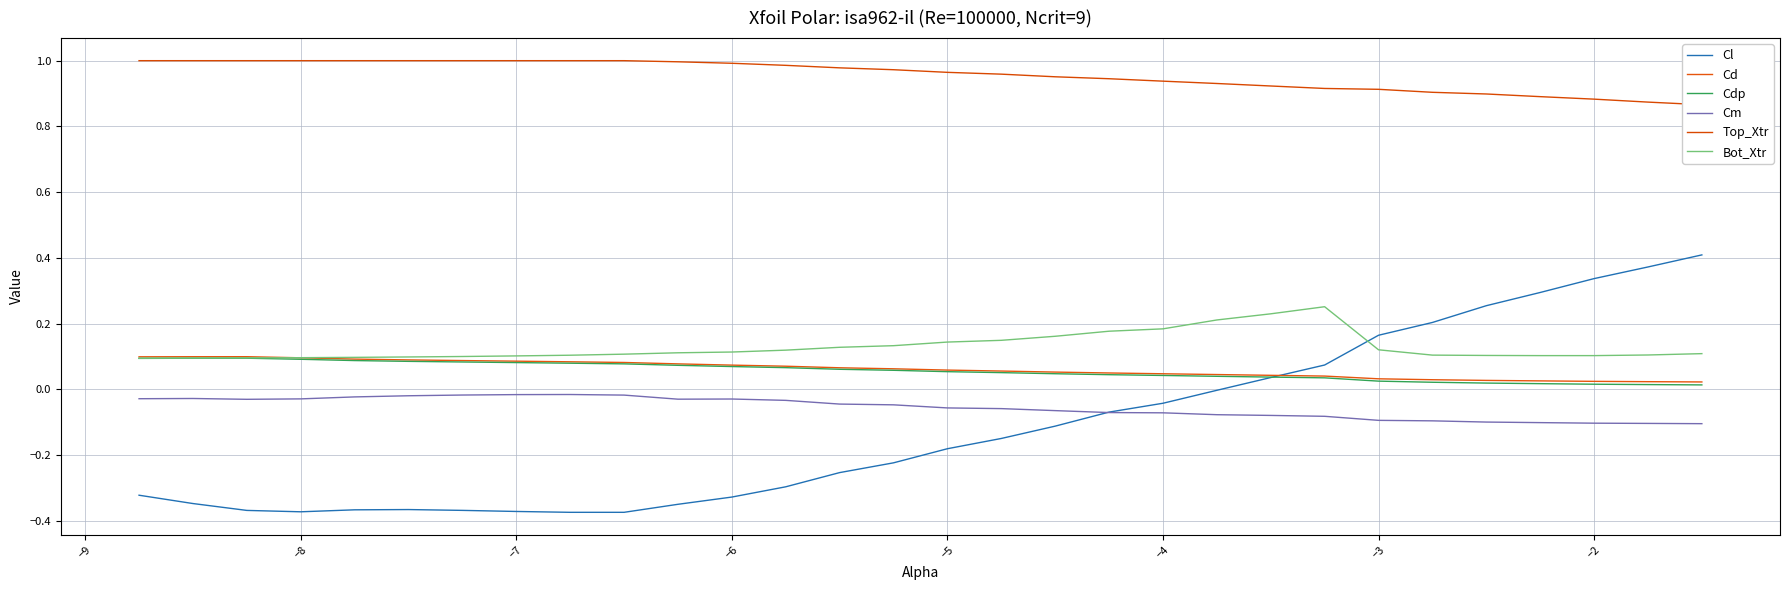

True or false: Bot_Xtr has a value of 0.1 at −6.

True